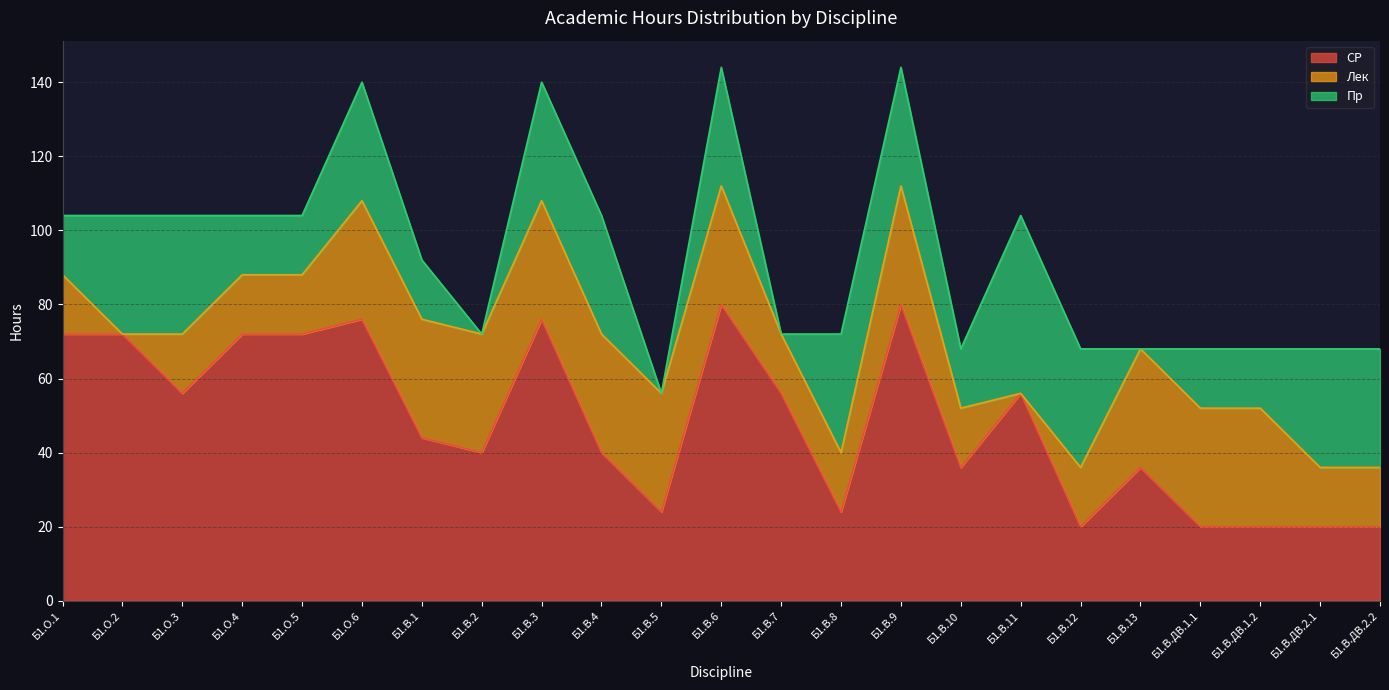

Which series has the largest range (max minus min)?

СР